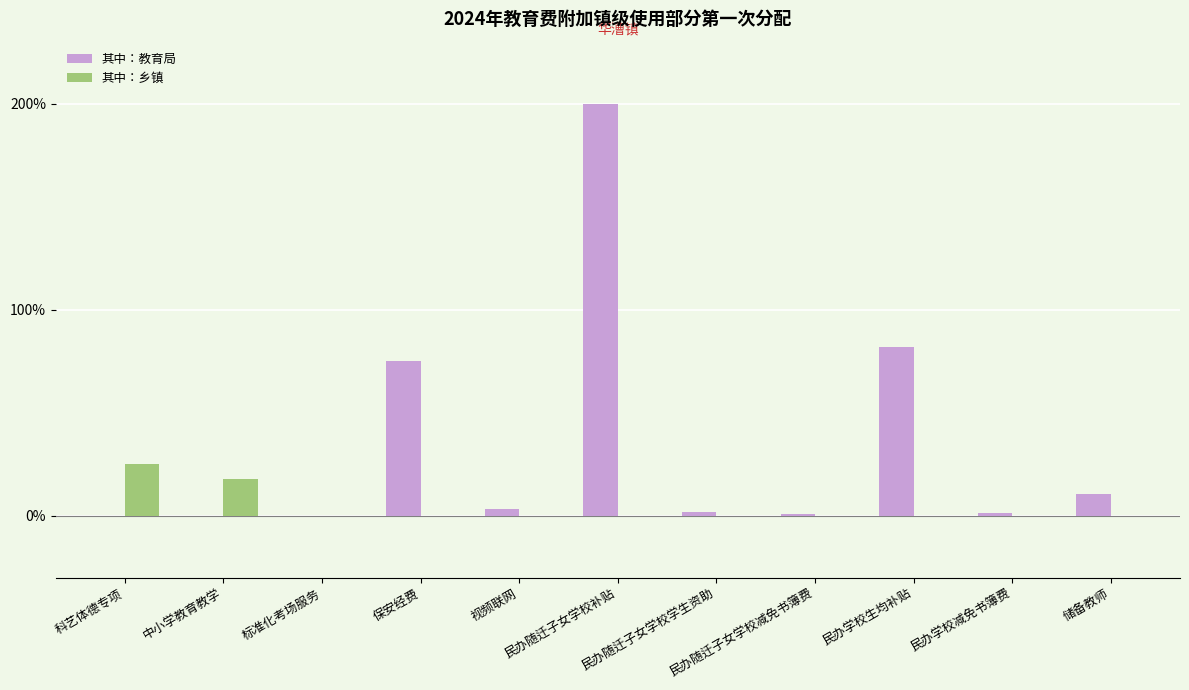

What are all the series names shown in the legend?

其中：教育局, 其中：乡镇